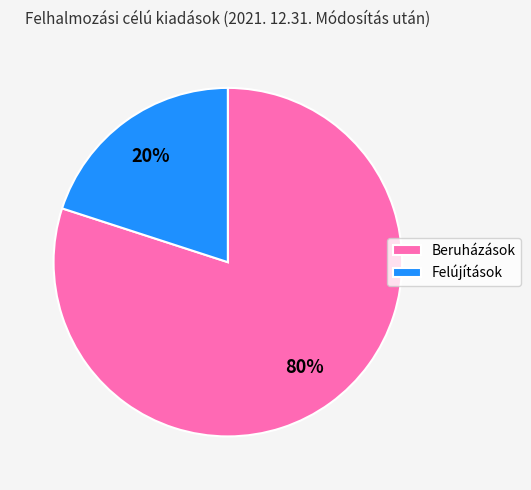

Combined, do Felújítások and Beruházások account for over 50%?

Yes